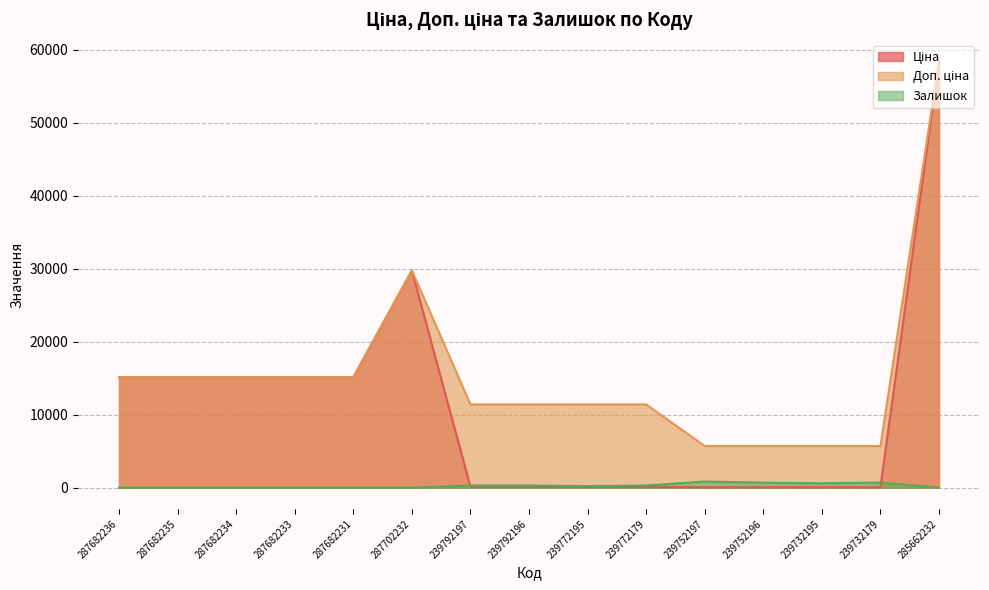

Which category has the lowest value across all series?

287682236